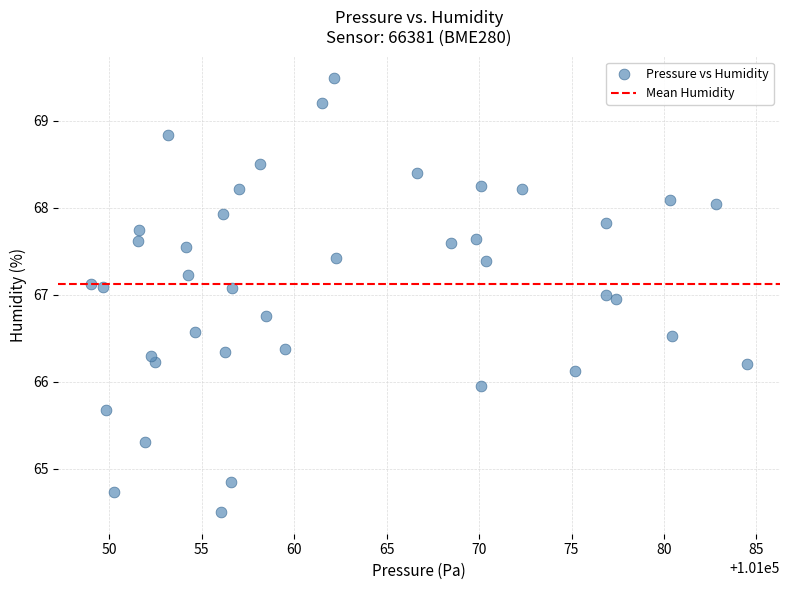

What is the range of Y values (max minus min)?

5.0